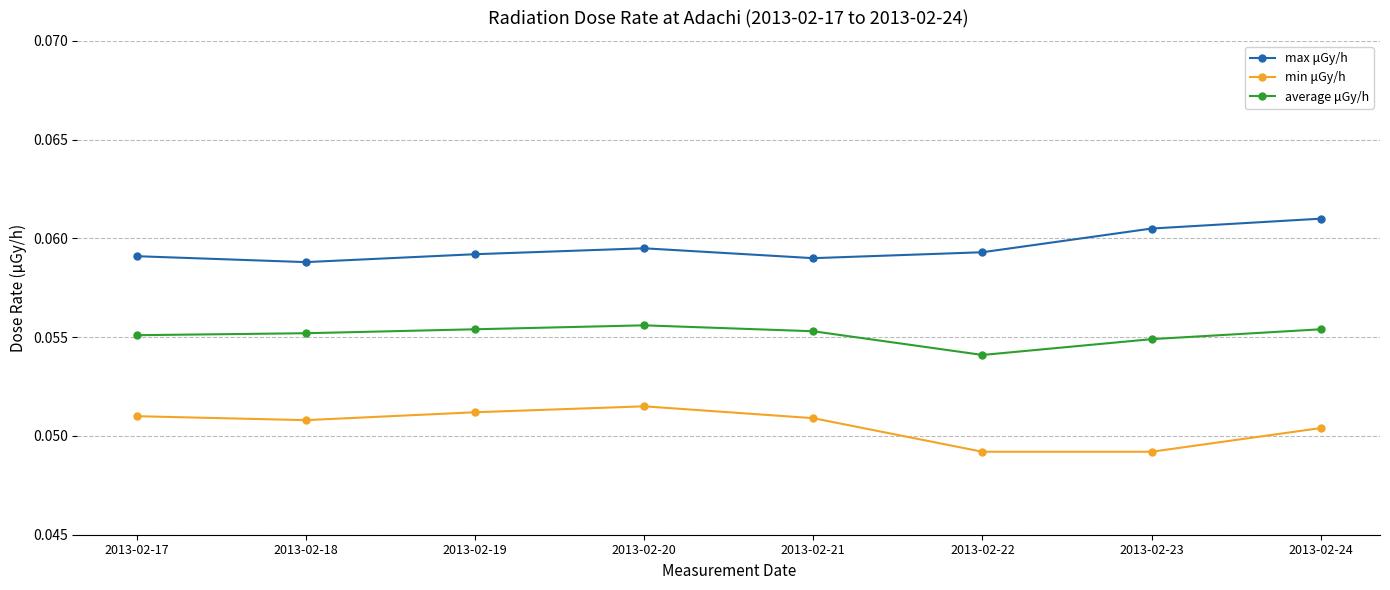

At which label is average μGy/h closest to 0?

2013-02-22